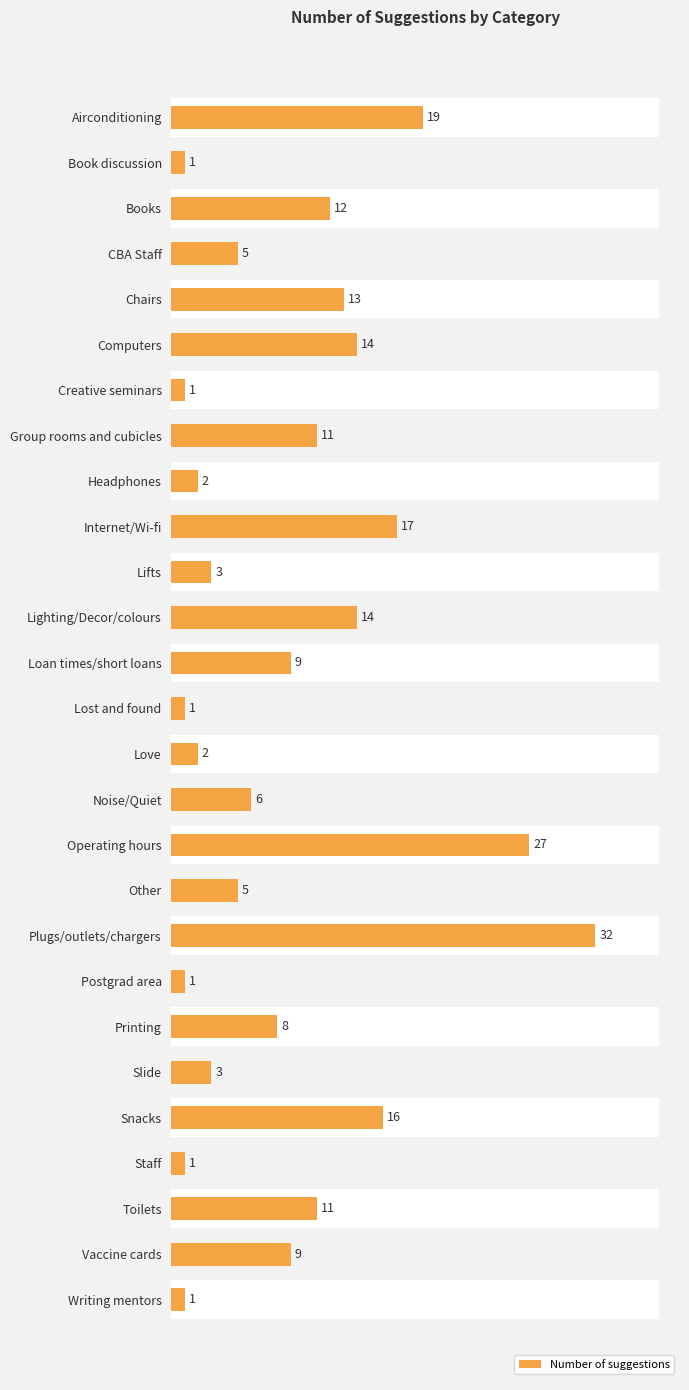

What is the smallest value displayed?

1